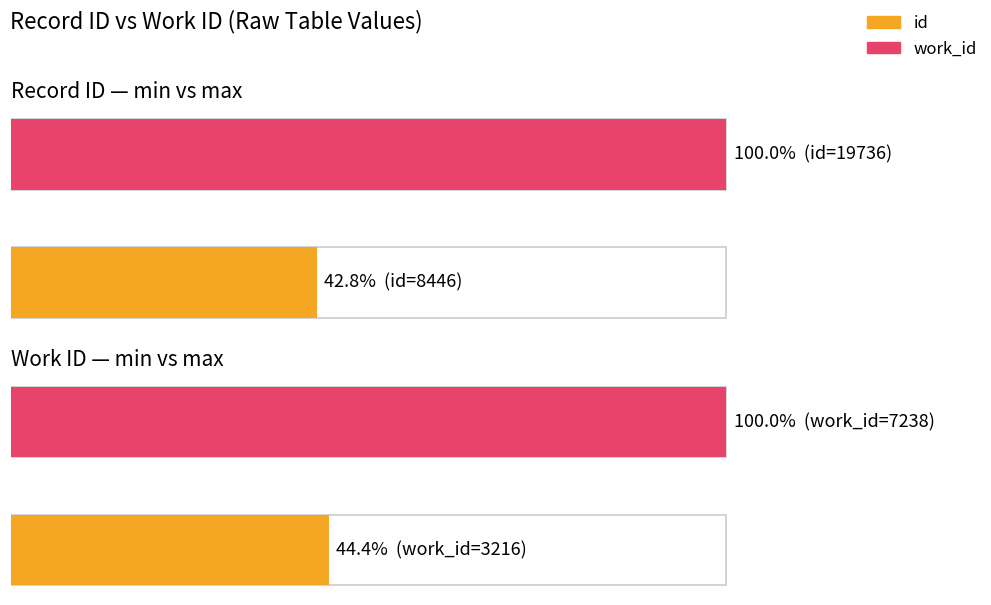

The work_id series shows 19.9 at 0. True or false?

False